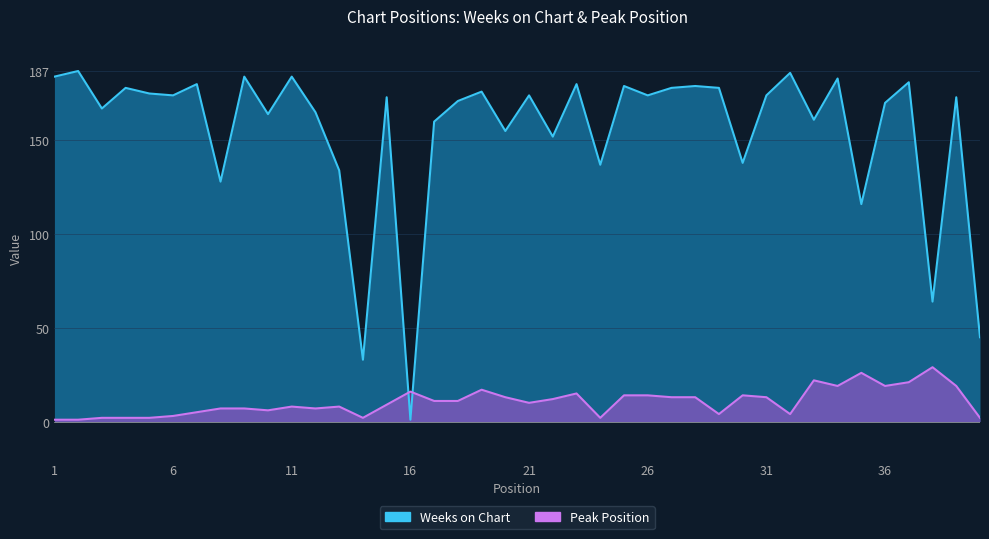

Is it true that Peak Position equals 6 at 29?

False